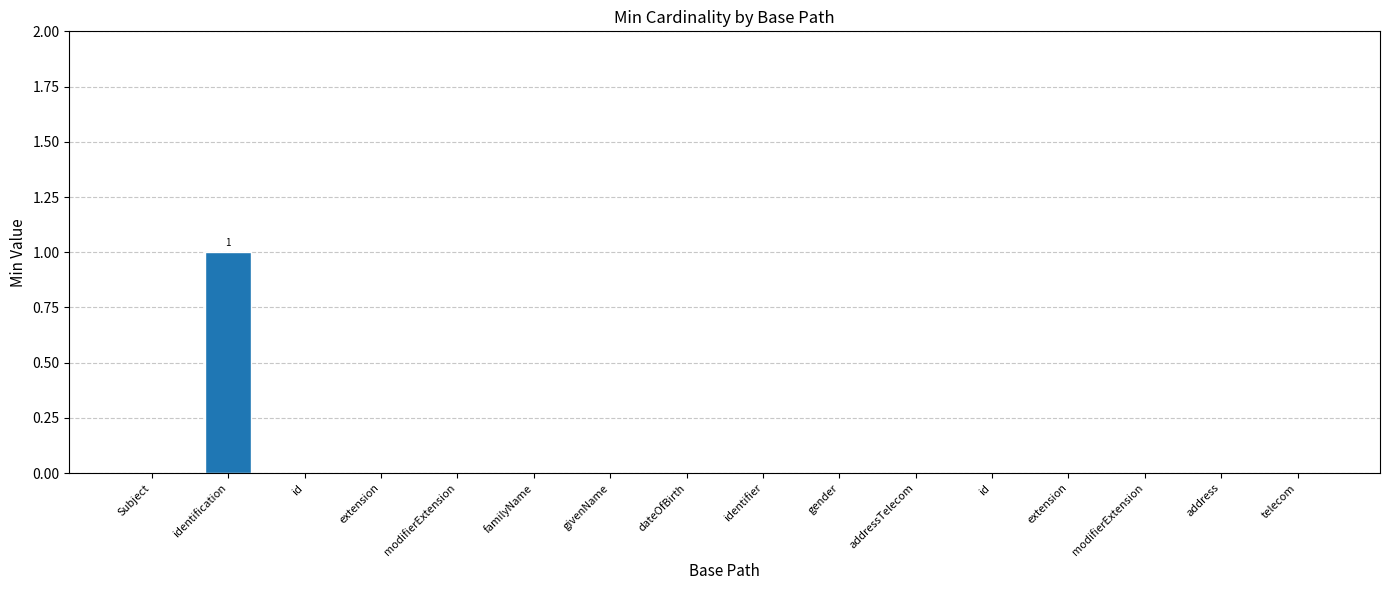

How many data points does each series have?

16